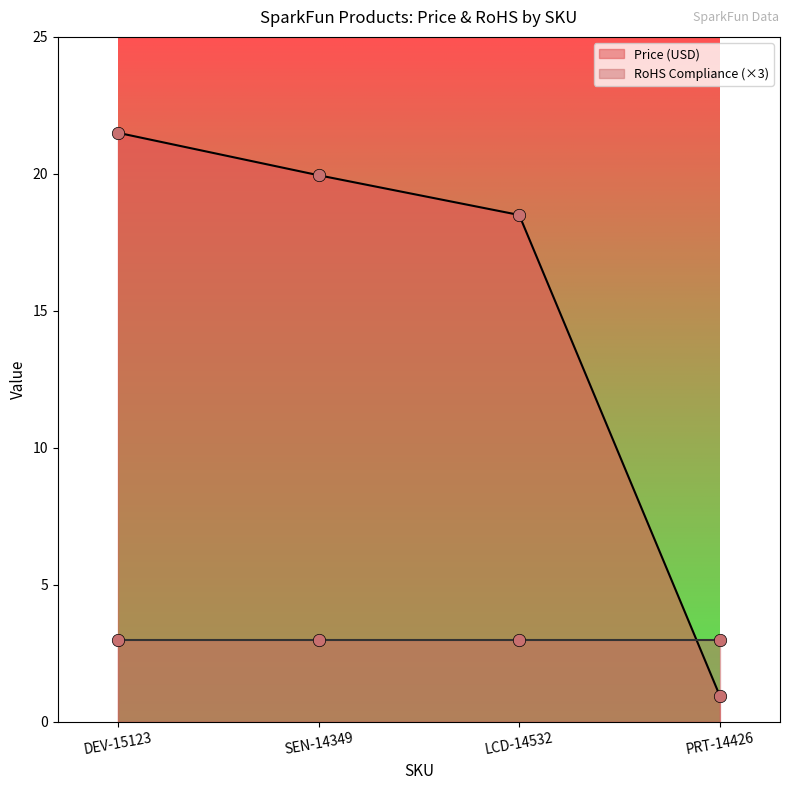

Between PRT-14426 and SEN-14349, which is larger?

SEN-14349